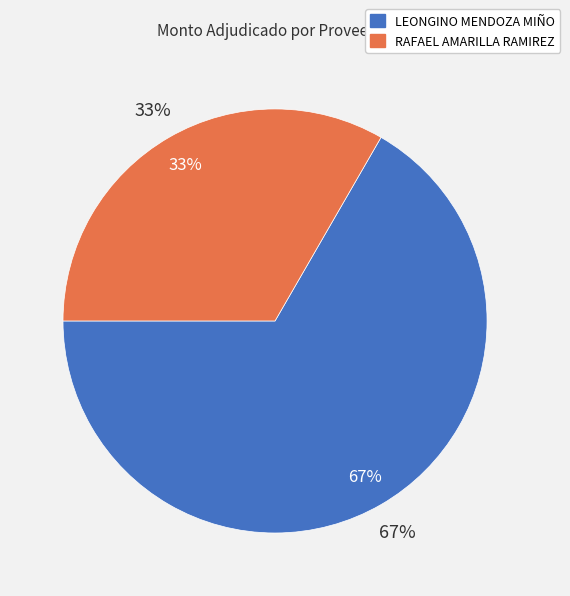

How many segments does this pie chart have?

2